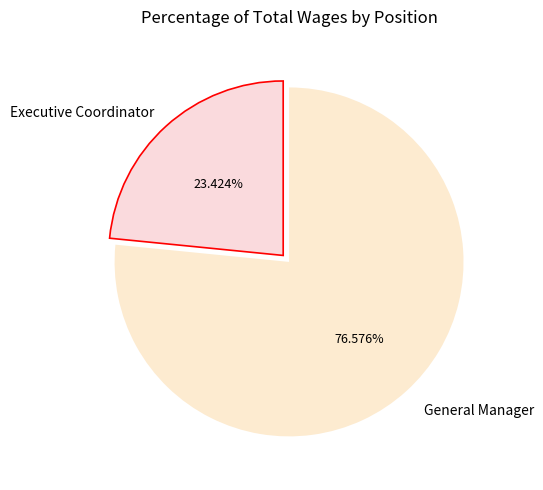

Does any single category account for the majority?

Yes